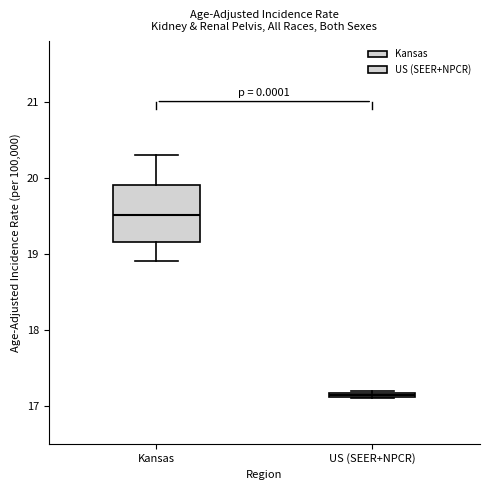

Where does the median line of the box for Kansas sit on the y-axis? The values are not printed on the chart, so give them approximately, as read against the axis.

19.5